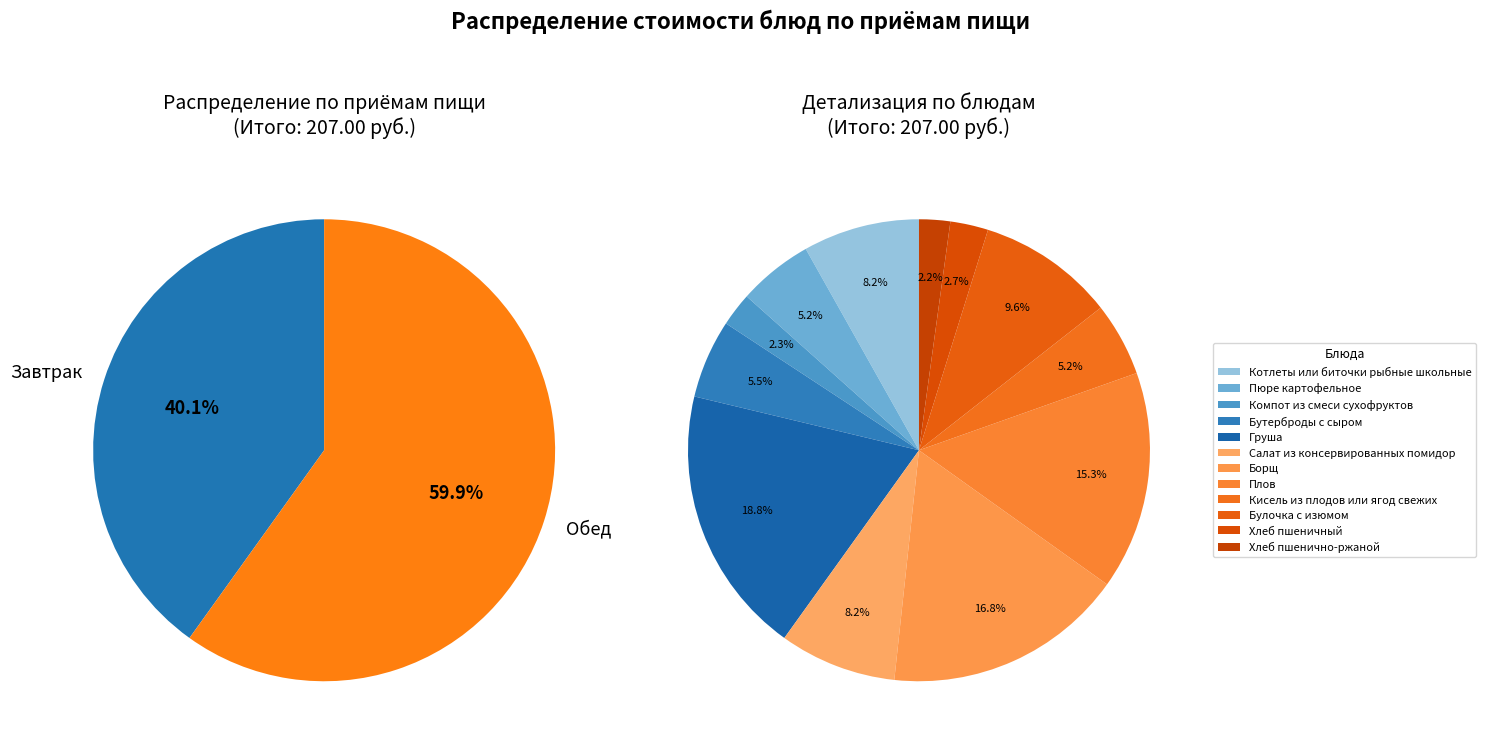

Does Пюре картофельное represent more than half of the total?

No